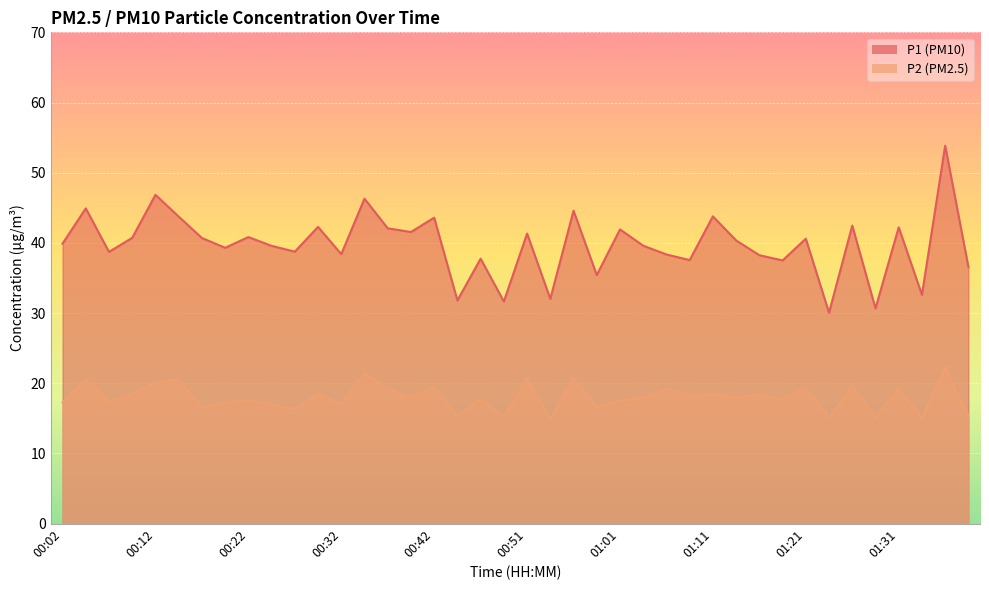

Where is P1 nearest to the value 41?

00:22